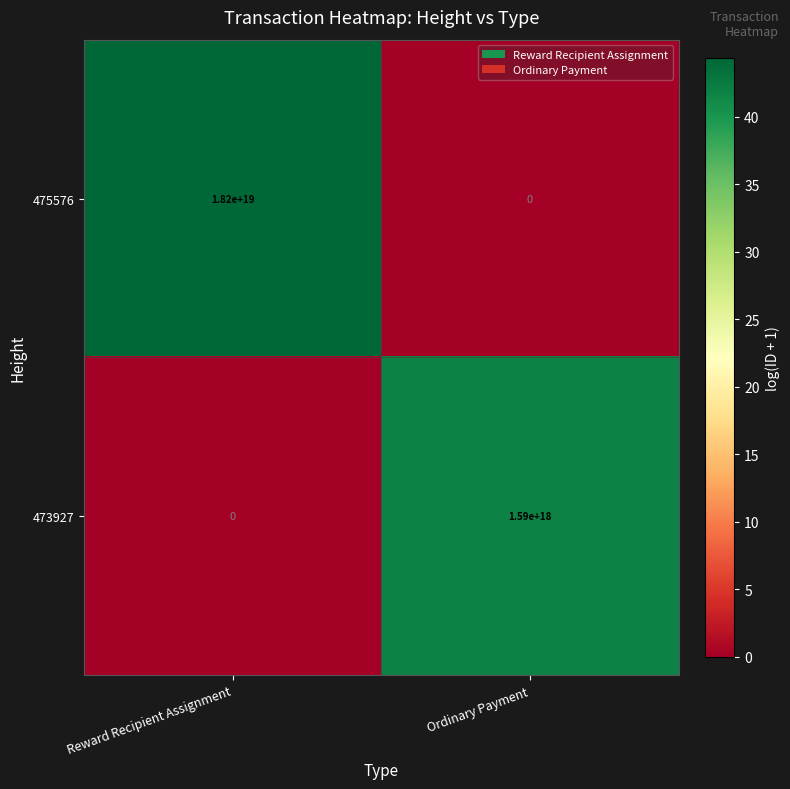

Where is 473927 nearest to the value 795000000000000000?

Reward Recipient Assignment